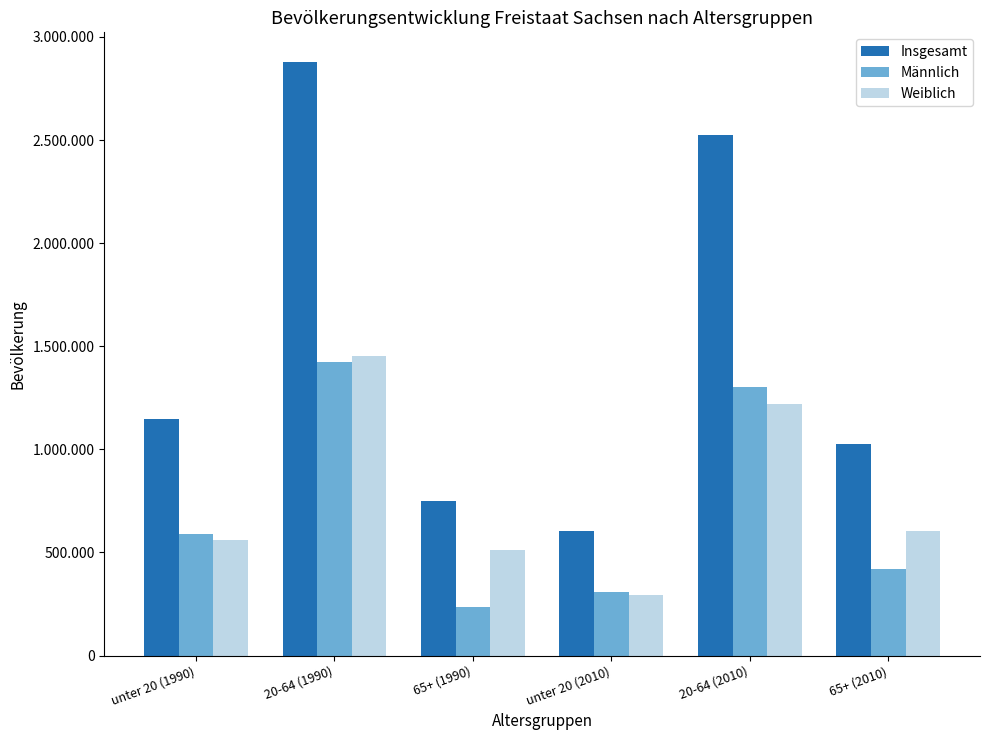

What is the spread (max minus min) of values at 65+ (2010)?

602076